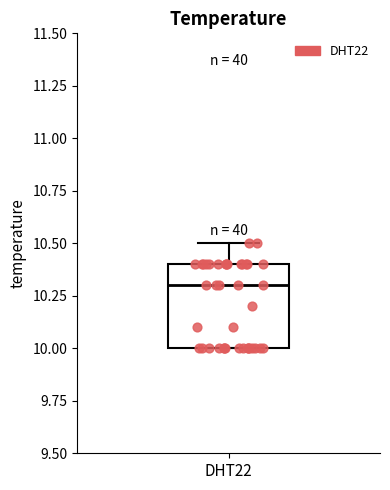

Read this box plot against the y-axis: the position of the median line, the range covered by the box, and the ends of both whiskers. The values are not printed on the chart, so give them approximately, as read against the axis.

median 10.3, box 10.0 to 10.4, whiskers 10.0 to 10.5